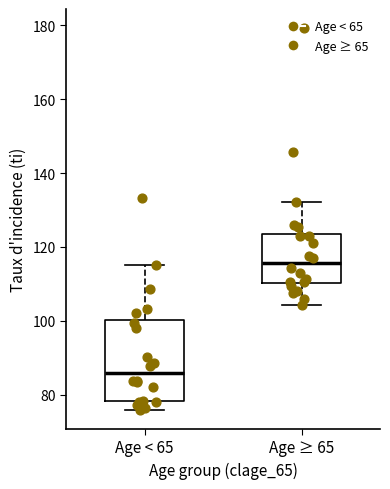

Where is the lower edge of the box for Age ≥ 65 on the y-axis? The values are not printed on the chart, so give them approximately, as read against the axis.

110